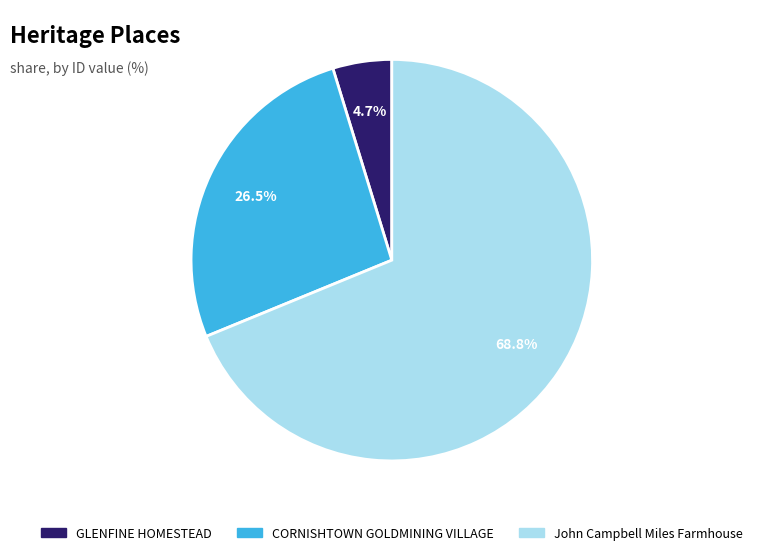

Does any single category account for the majority?

Yes